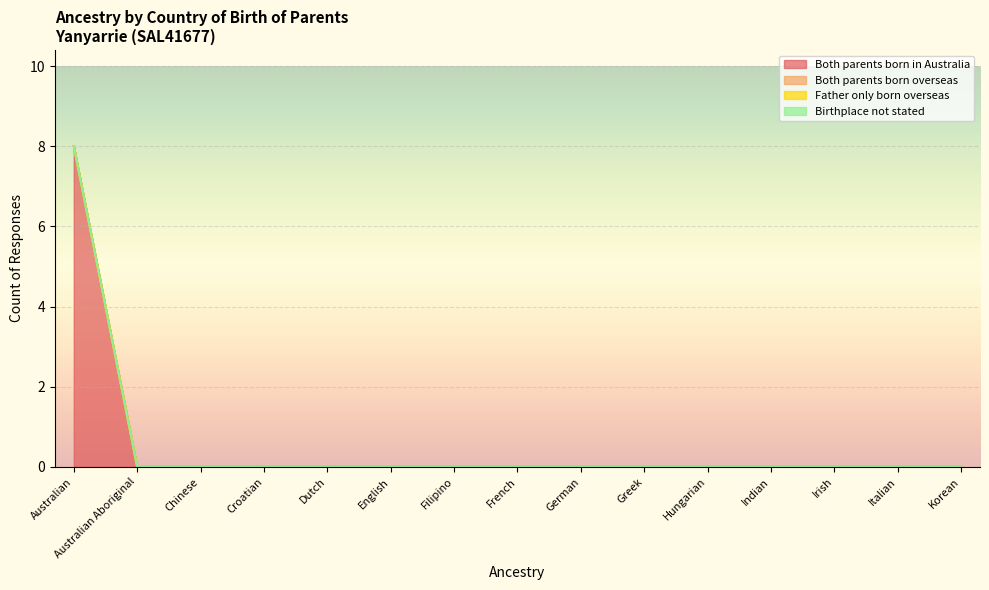

True or false: Both parents born in Australia and Father only born overseas cross at least once.

False